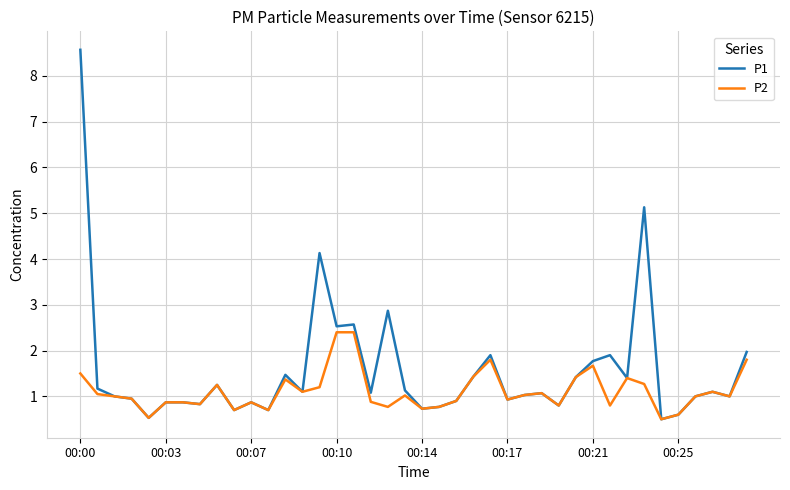

Which series has the widest spread of values?

P1